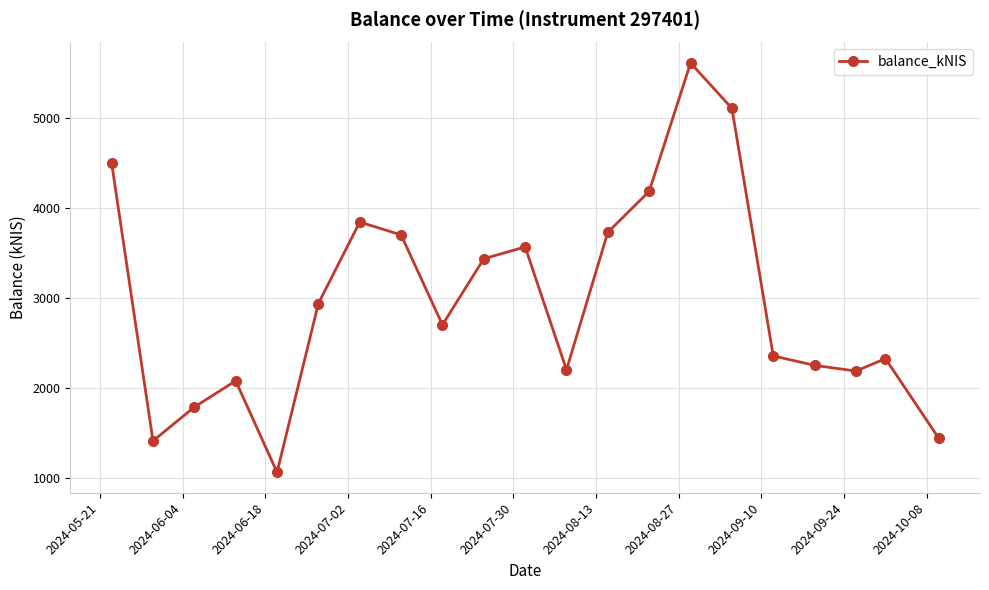

What is the difference between the maximum and second lowest values?

4199.3